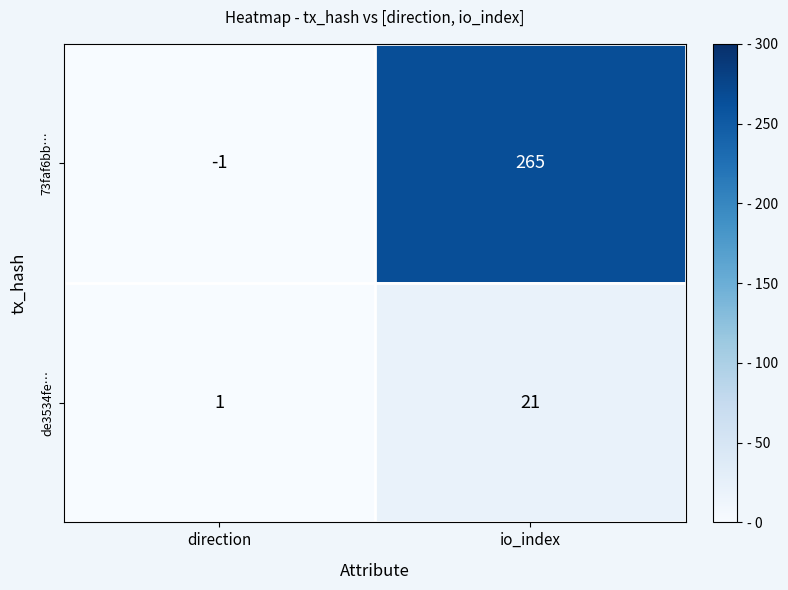

The 73faf6bb… series shows 265 at io_index. True or false?

True